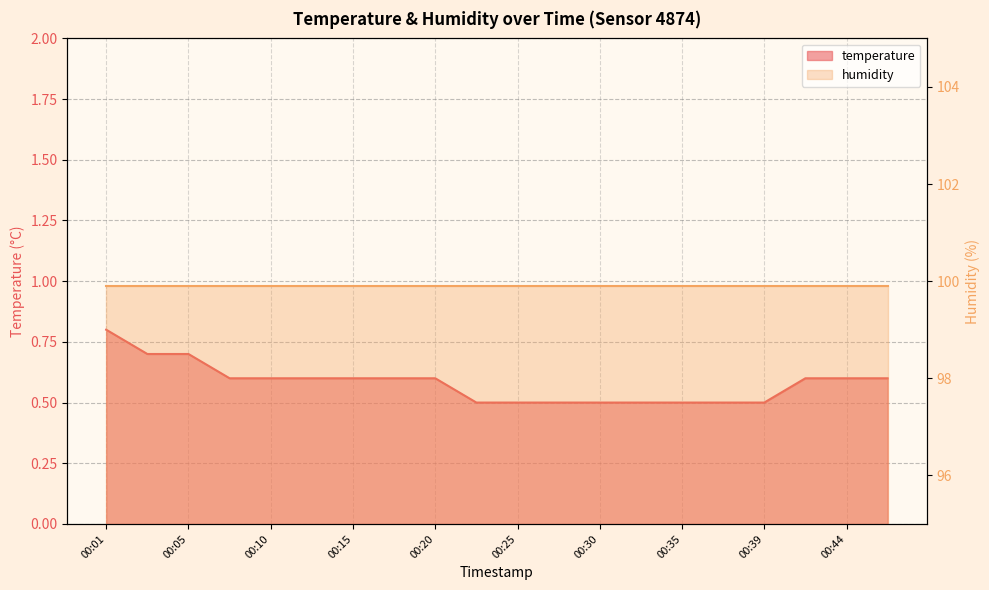

True or false: the data shows 0.5 at 00:25.

True